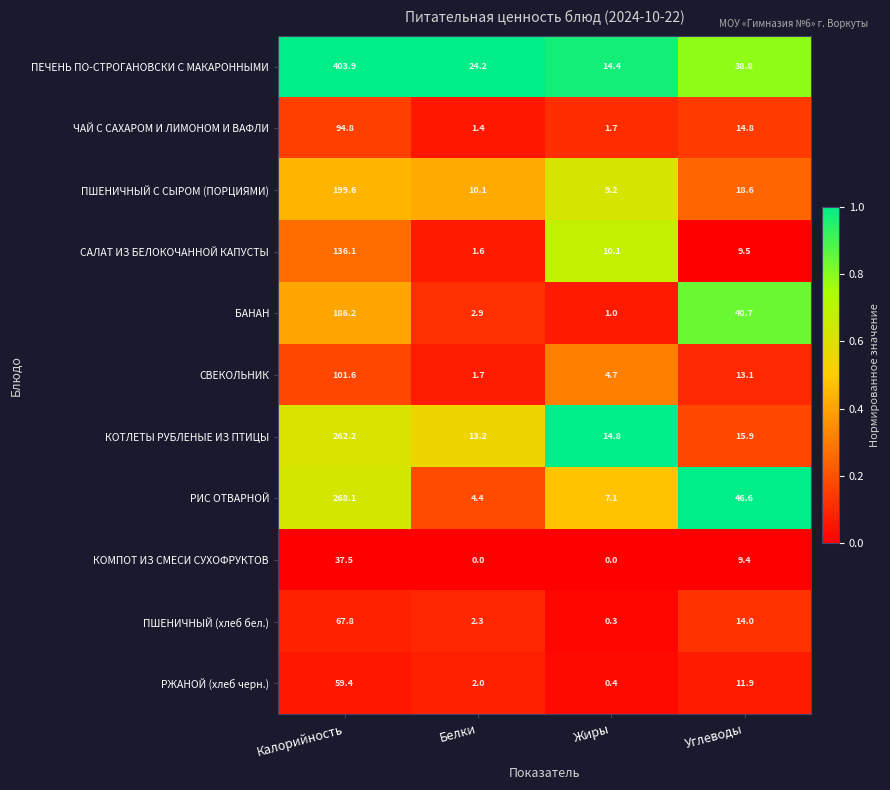

What value does the ПШЕНИЧНЫЙ С СЫРОМ (ПОРЦИЯМИ) series have at Углеводы?

18.6